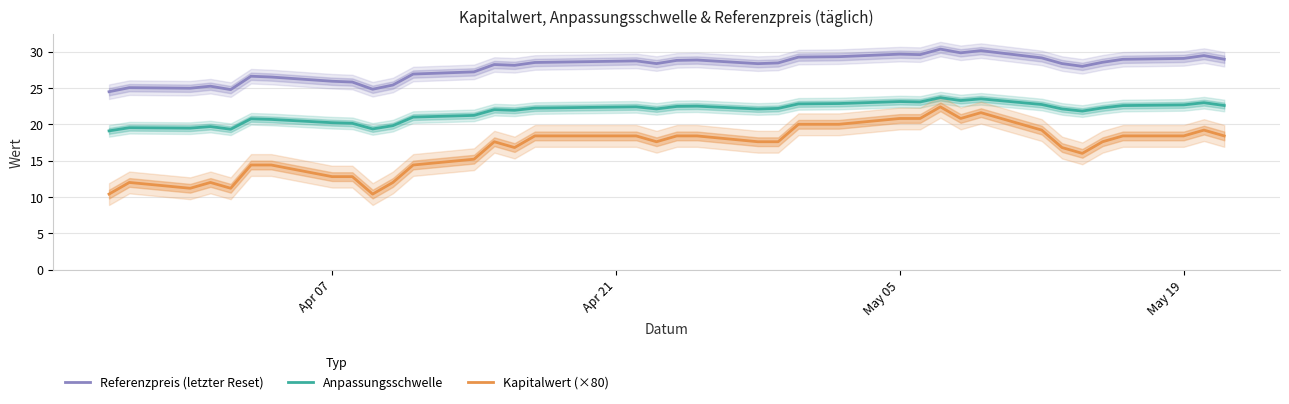

True or false: Referenzpreis (letzter Reset) and Anpassungsschwelle intersect in this chart.

False